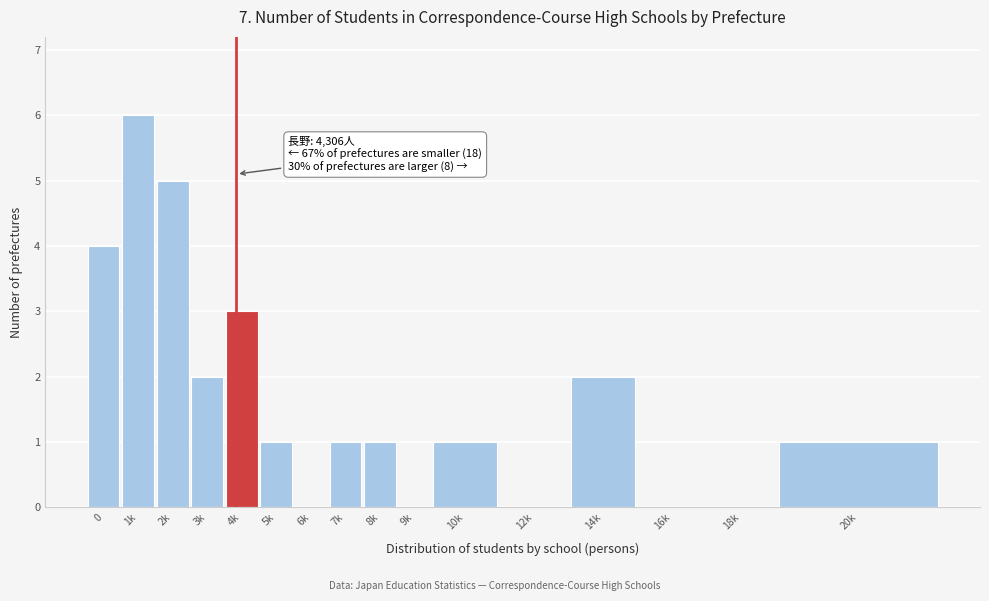

Reading left to right, extract all data points from this chart.

0=4	1k=6	2k=5	3k=2	4k=3	5k=1	6k=0	7k=1	8k=1	9k=0	10k=1	12k=0	14k=2	16k=0	18k=0	20k=1